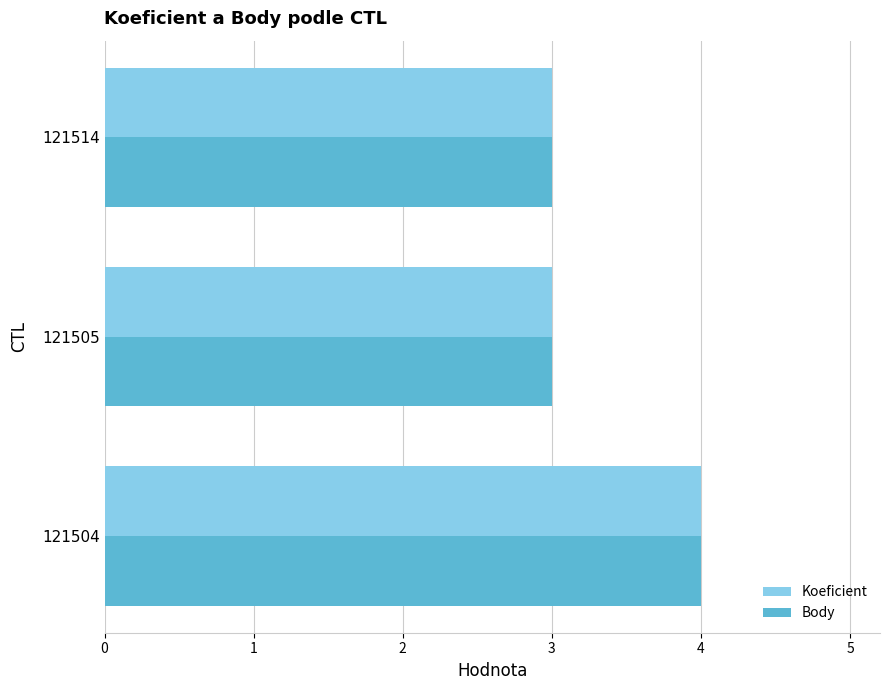

What is the maximum value for Body?

4